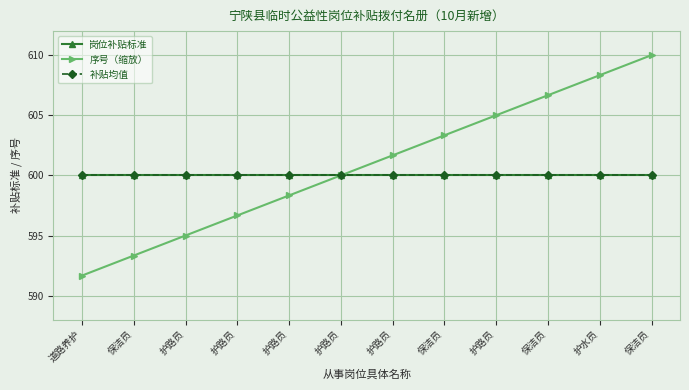

True or false: 序号（缩放） and 补贴均值 cross at least once.

False